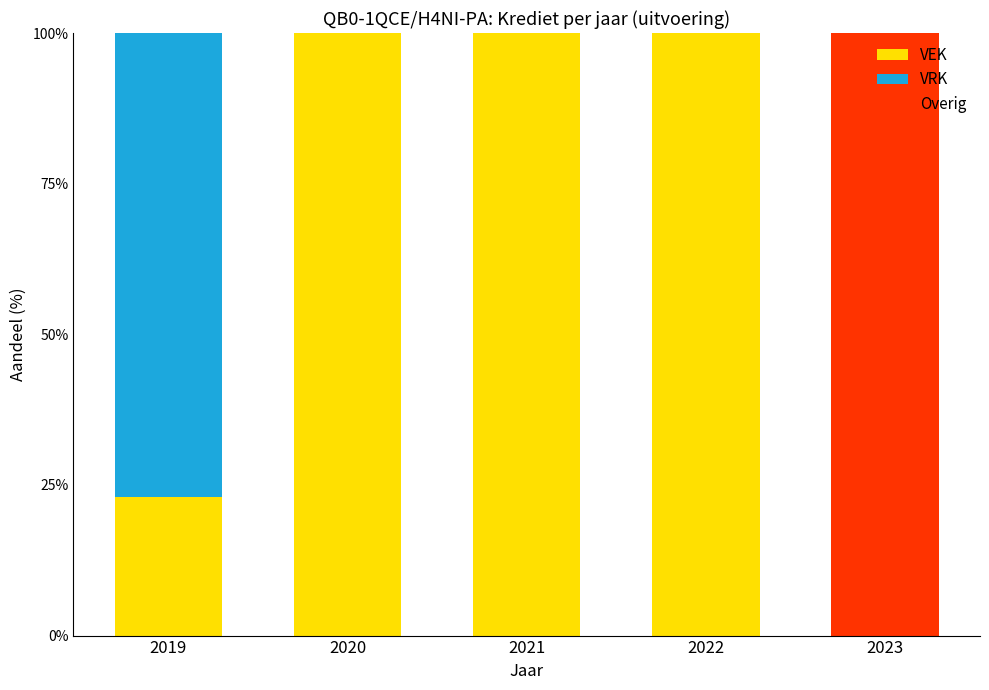

Are the bars grouped side by side (vs. stacked)?

No